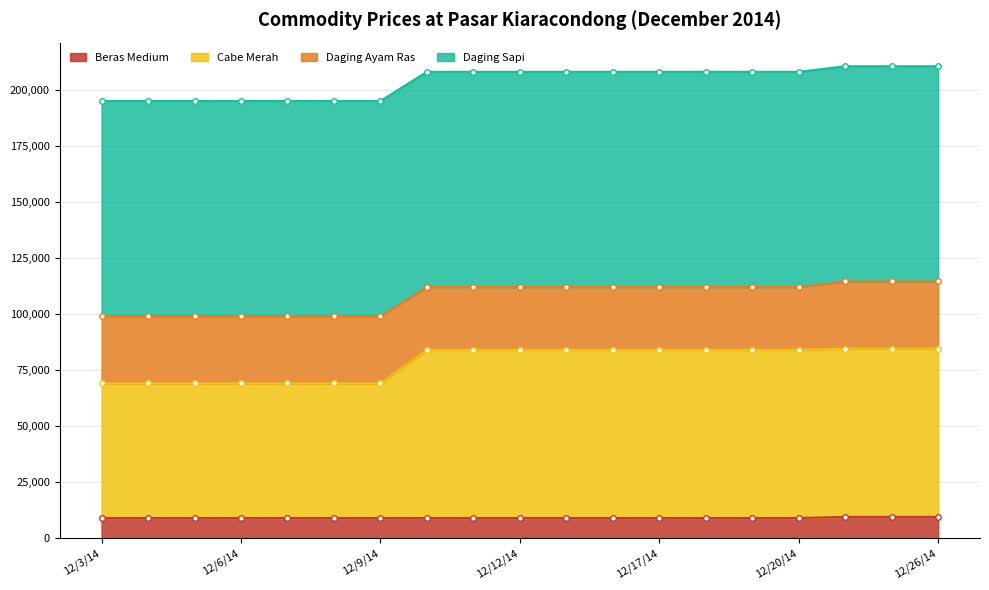

True or false: Cabe Merah has a value of 121172 at 12/8/14.

False